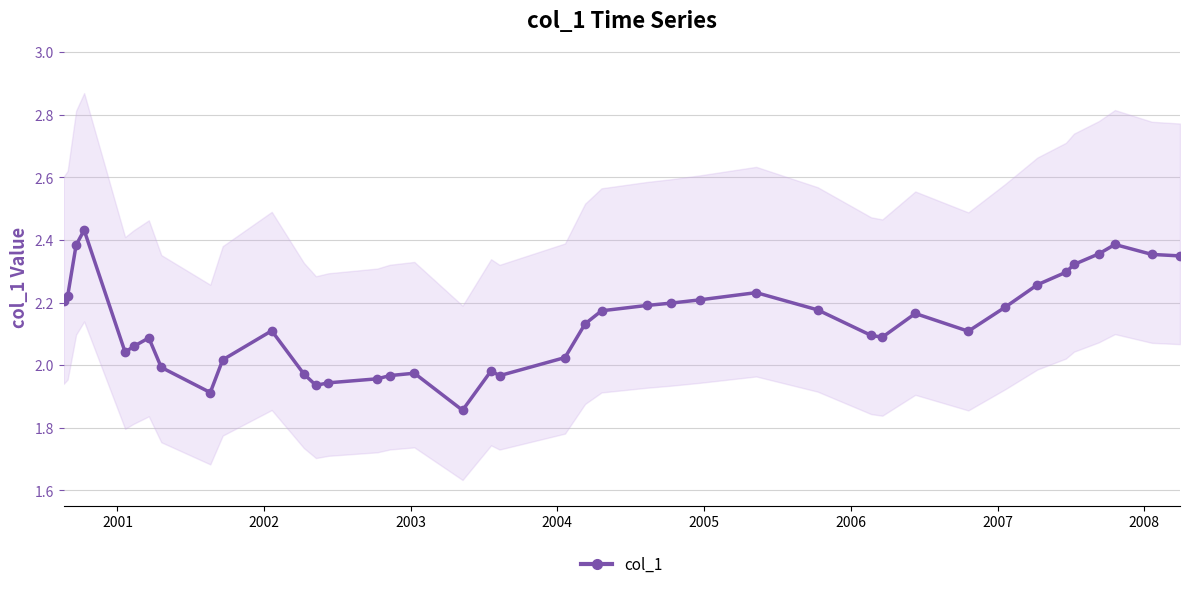

Reading left to right, list all the values displayed in this chart.

2.2	2.2	2.4	2.4	2.0	2.1	2.1	2.0	1.9	2.0	2.1	2.0	1.9	1.9	2.0	2.0	2.0	1.9	2.0	2.0	2.0	2.1	2.2	2.2	2.2	2.2	2.2	2.2	2.1	2.1	2.2	2.1	2.2	2.3	2.3	2.3	2.4	2.4	2.4	2.3